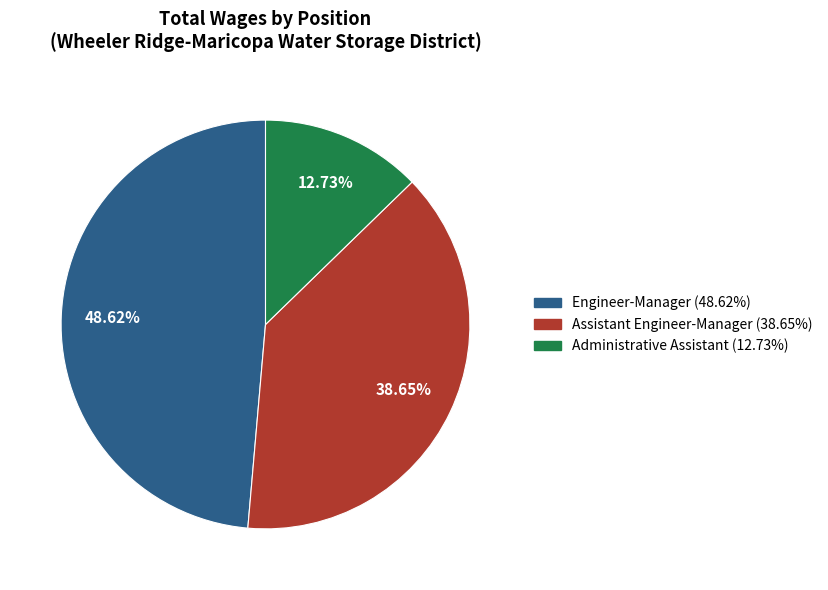

What is the smallest slice in the pie chart?

Administrative Assistant